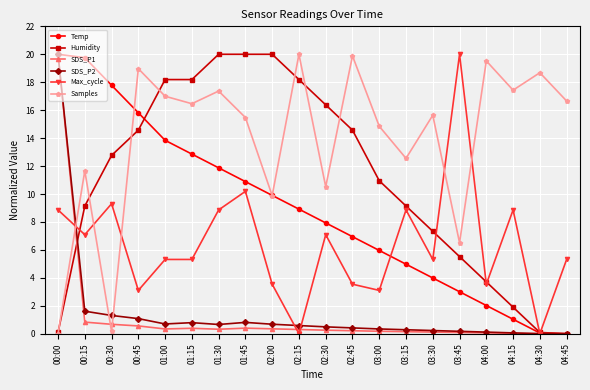

What is the maximum value shown in the chart?

20.0